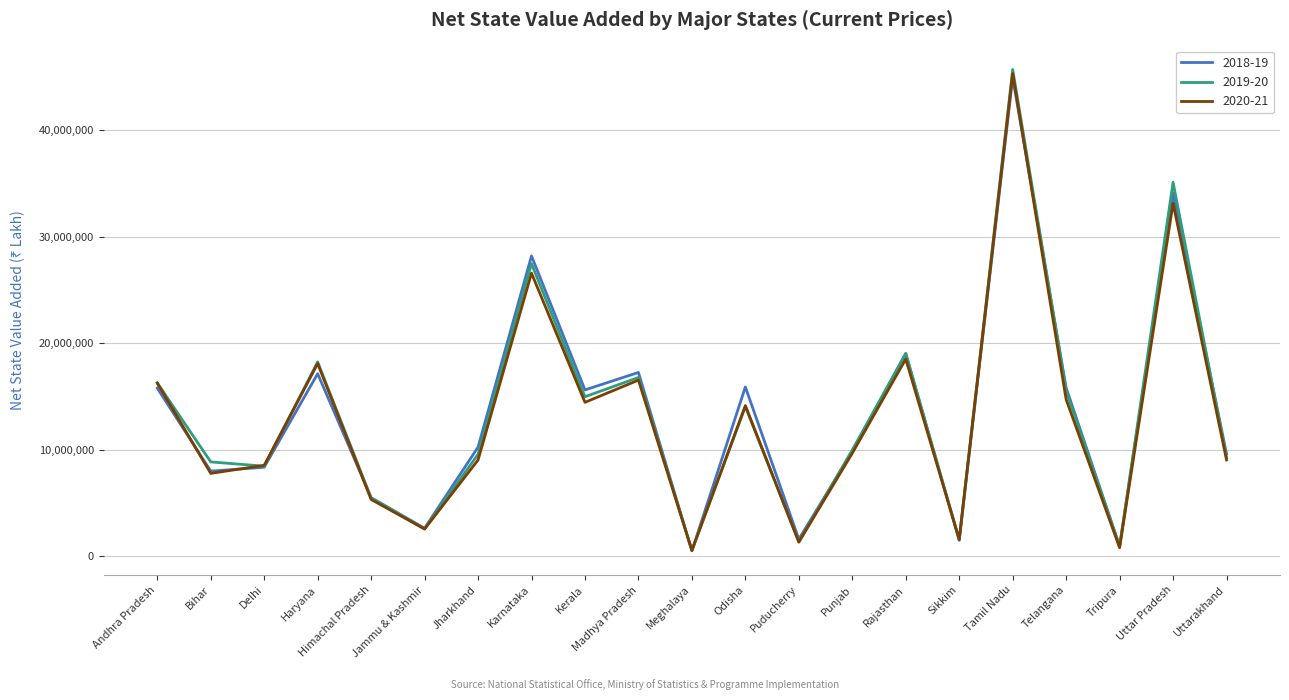

What is the difference between the second highest and minimum values in the 2020-21 series?

32637537